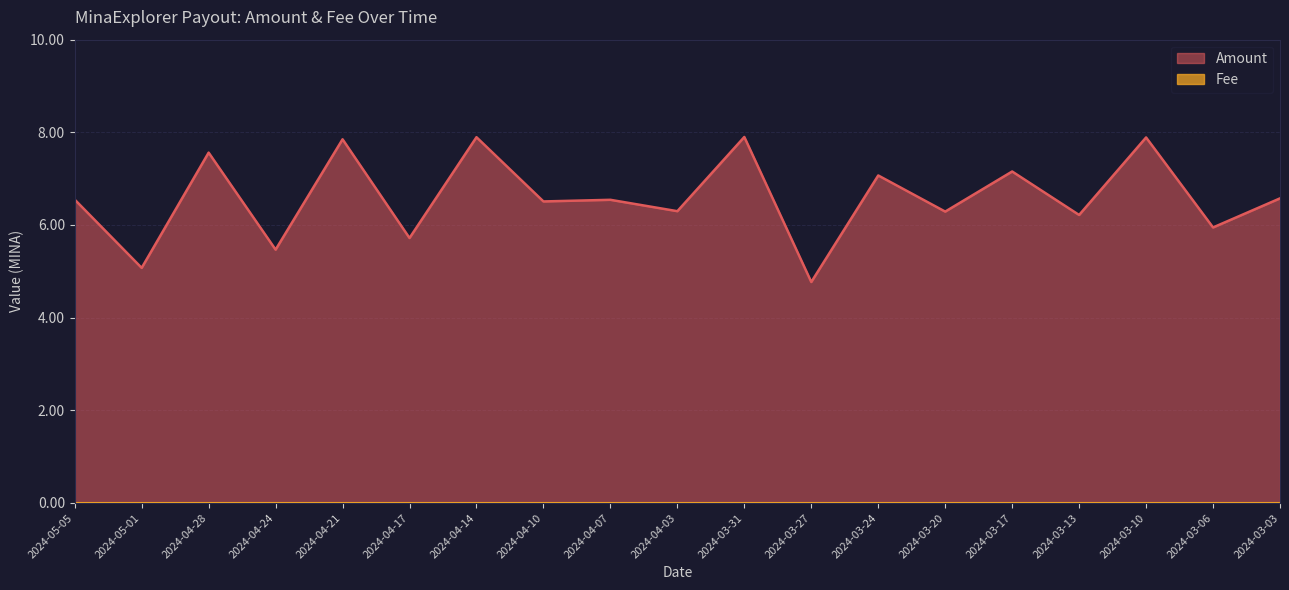

What is the change in value from 2024-05-01 to 2024-03-17?

+2.1